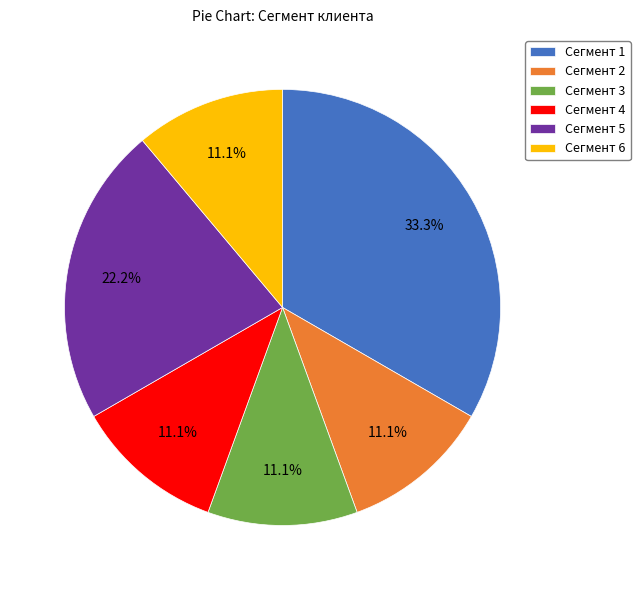

How many slices are in this pie chart?

6